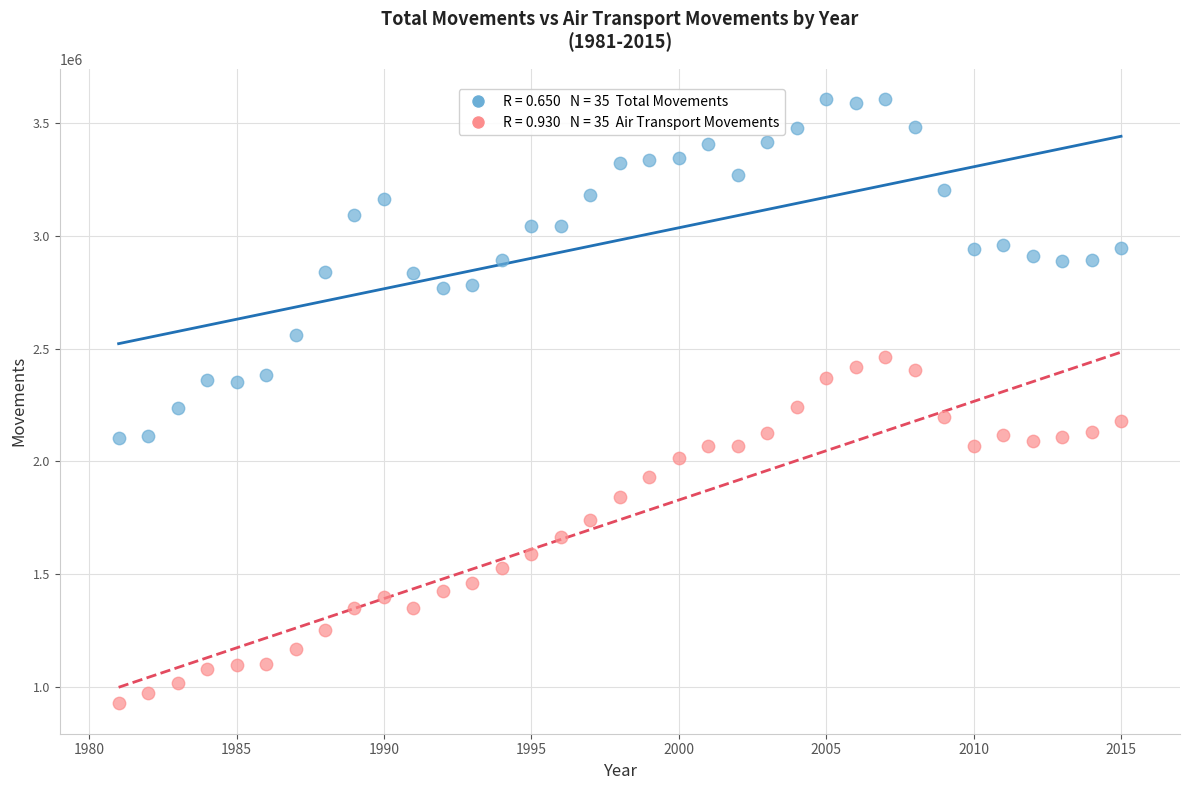

Across all data points, what is the range of Y values (max minus min)?

2679651